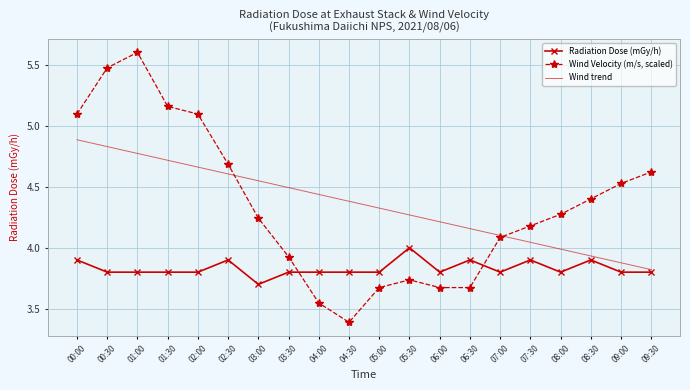

After their last crossing, which series has the higher values: Radiation Dose (mGy/h) or Wind Velocity (m/s, scaled)?

Wind Velocity (m/s, scaled)